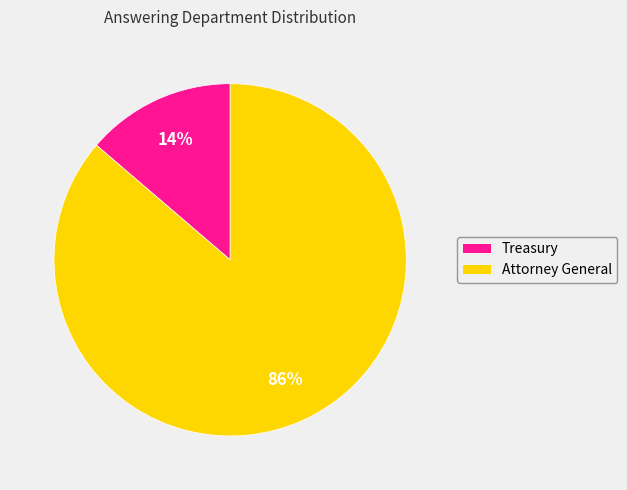

The Attorney General slice represents 80% of the pie. True or false?

False